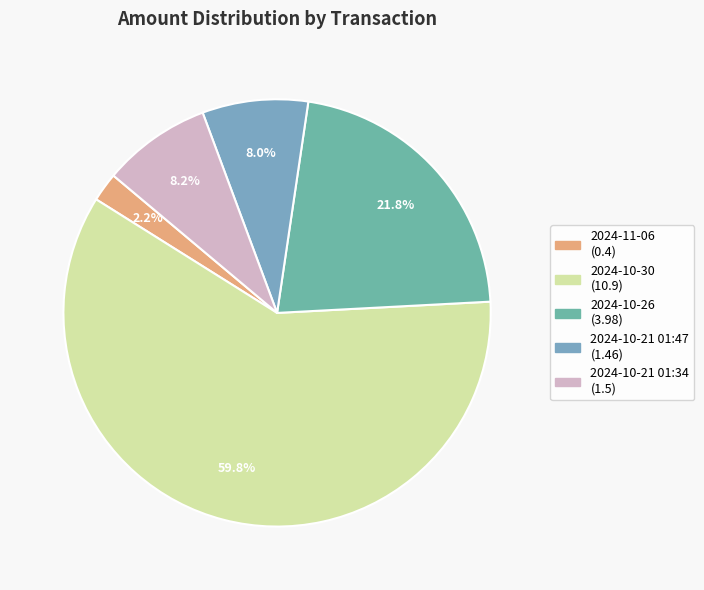

To the nearest percent, what portion does 2024-10-26 represent?

22%